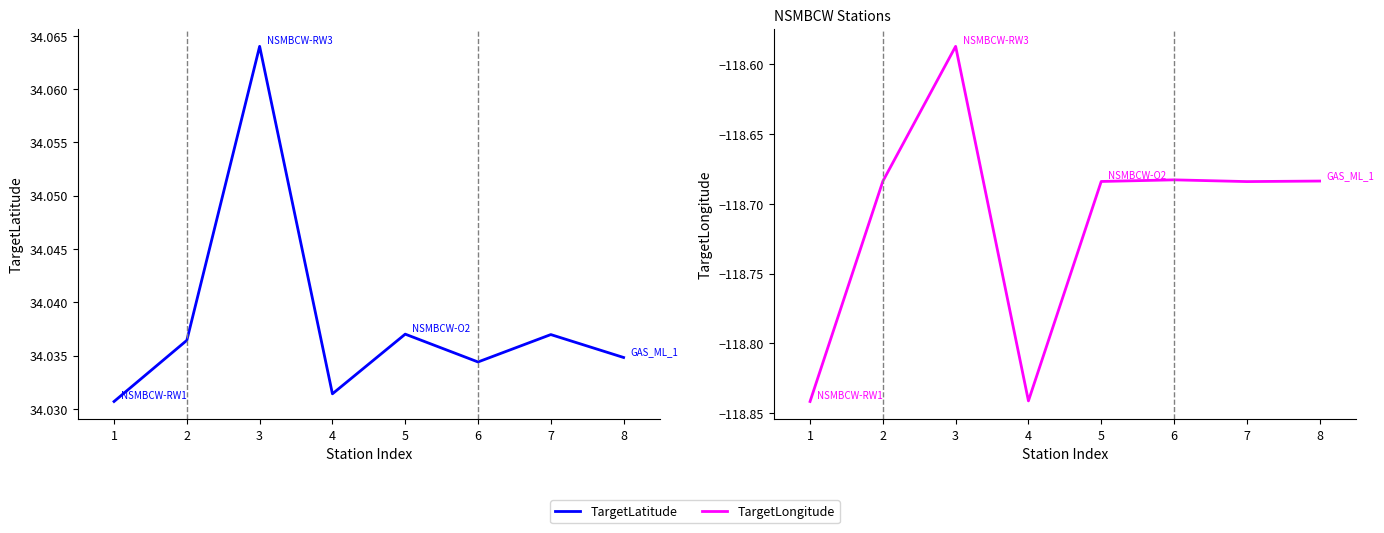

How many interior local valleys does the TargetLongitude series have?

2